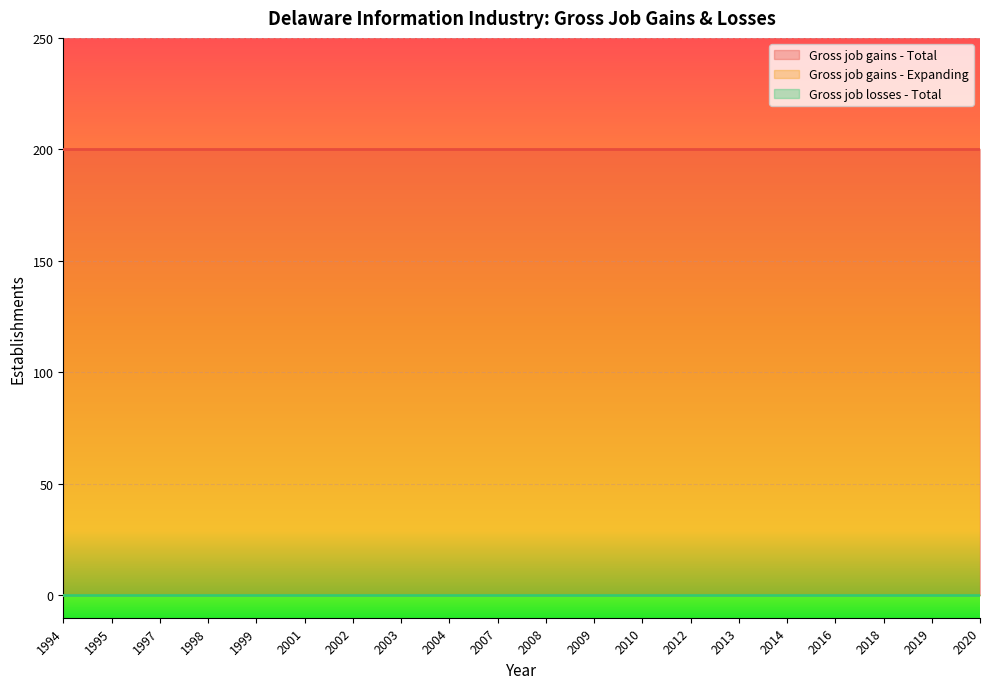

Reading right to left, what are all the values shown in this chart?

Gross job gains - Total: 200	200	200	200	200	200	200	200	200	200	200	200	200	200	200	200	200	200	200	200
Gross job gains - Expanding: 0	0	0	0	0	0	0	0	0	0	0	0	0	0	0	0	0	0	0	0
Gross job losses - Total: 0	0	0	0	0	0	0	0	0	0	0	0	0	0	0	0	0	0	0	0